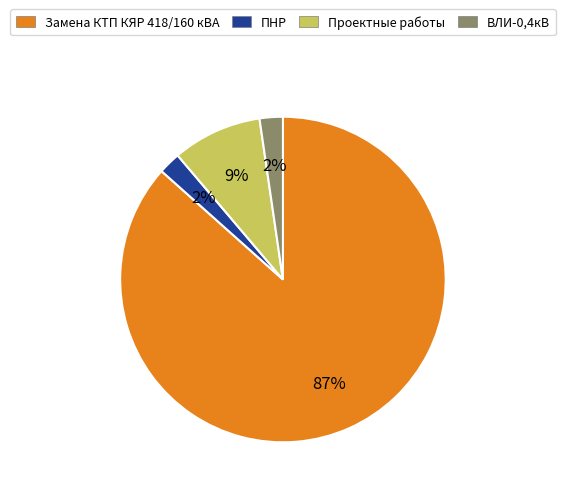

What percentage is the ПНР slice, to the nearest percent?

2%